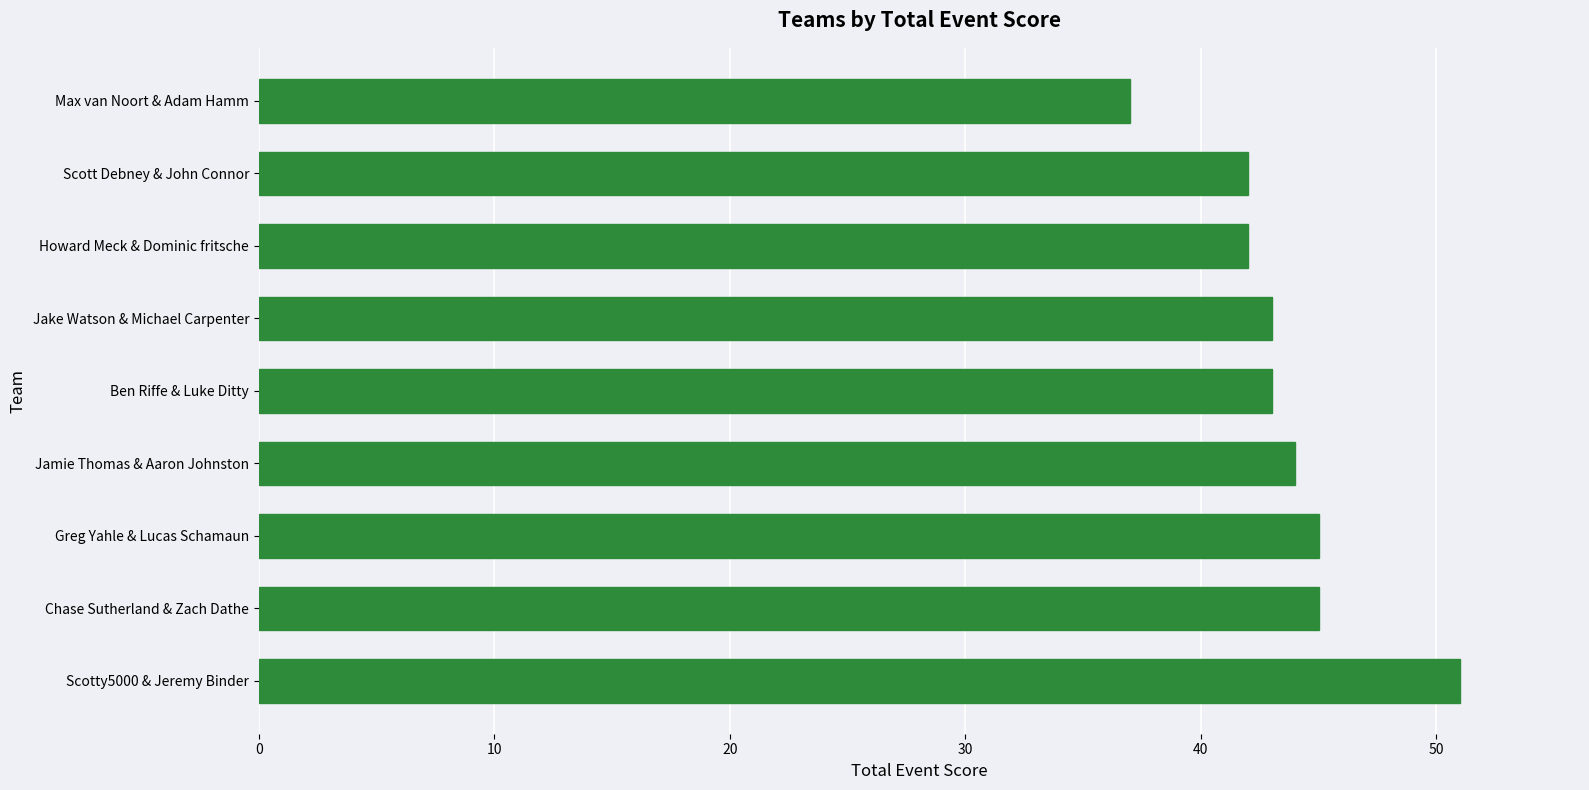

What is the average value?

44